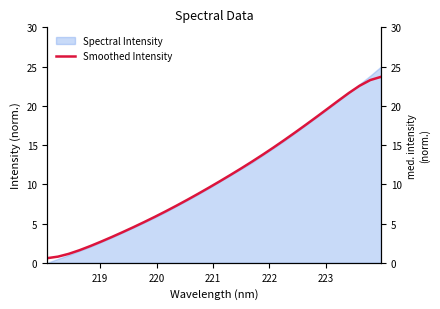

The chart shows a value of 0.8 at 221. True or false?

False